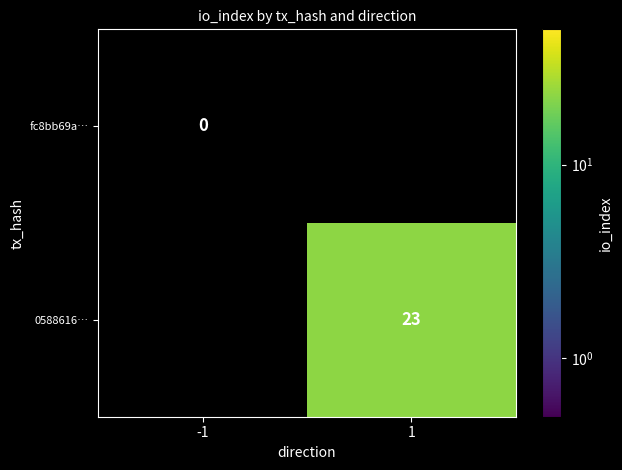

The value of 0588616… at 1 is 34. True or false?

False